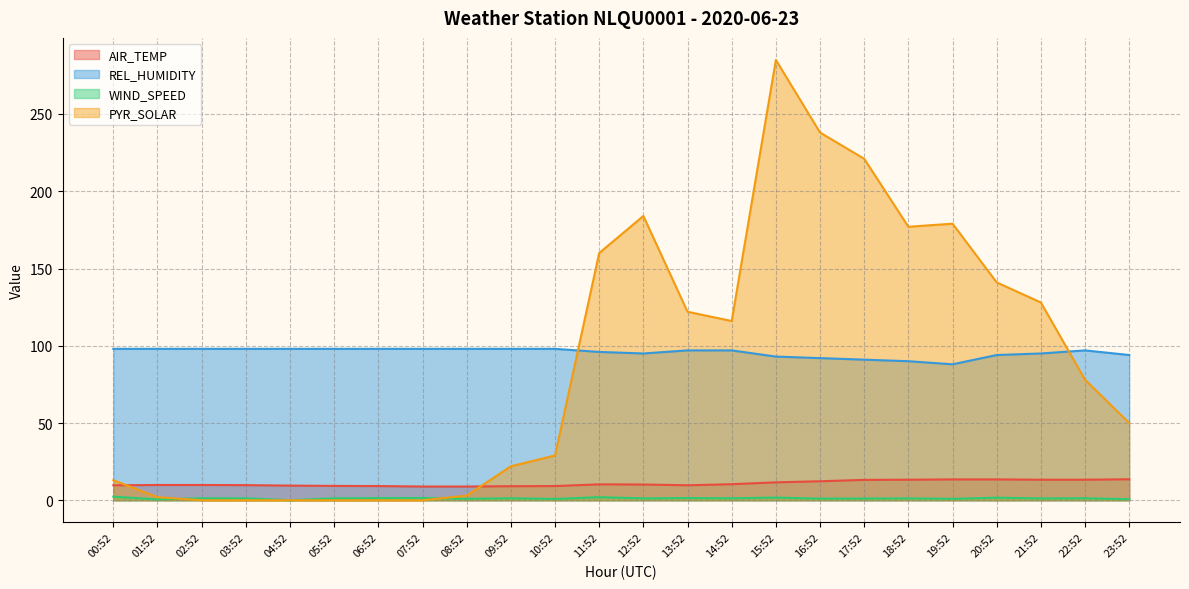

How many lines are shown in the chart?

4